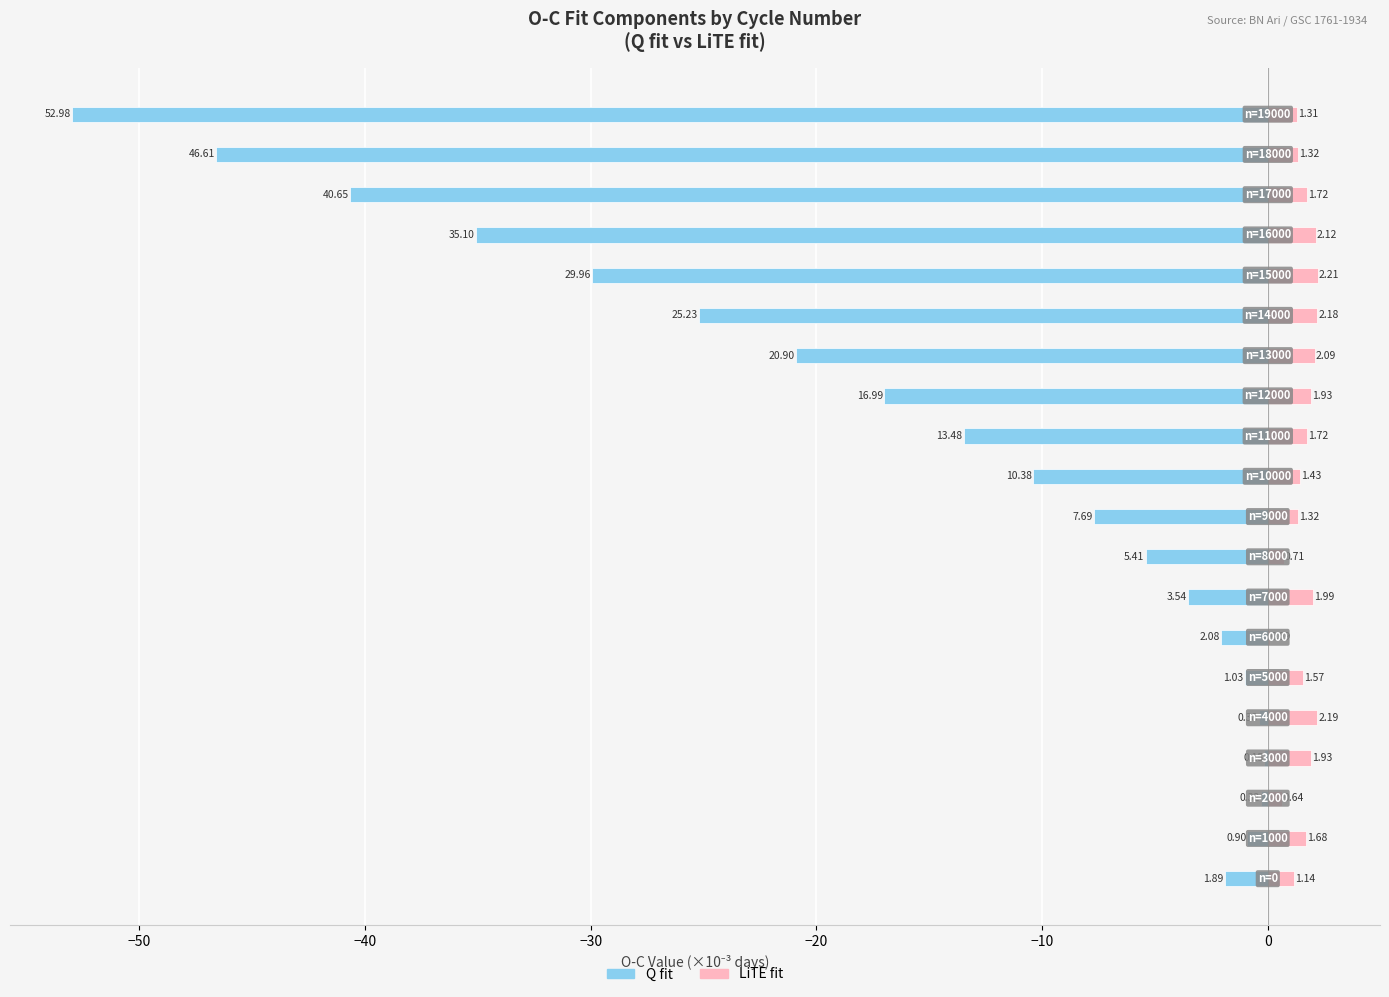

What is the minimum value for LiTE fit?

0.1